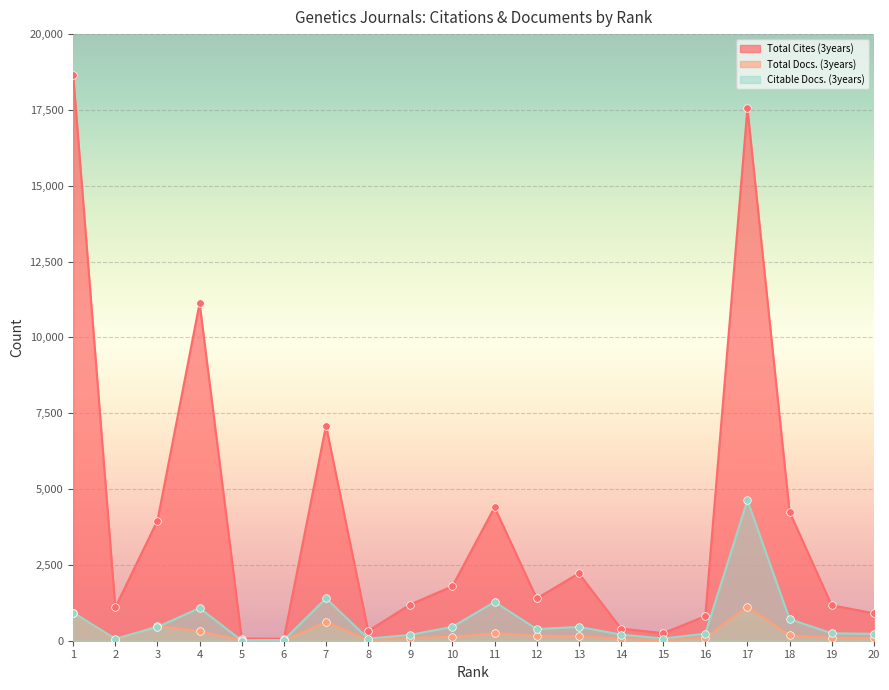

Is the value of Total Cites (3years) at 3 greater than the value of Citable Docs. (3years) at 6?

Yes